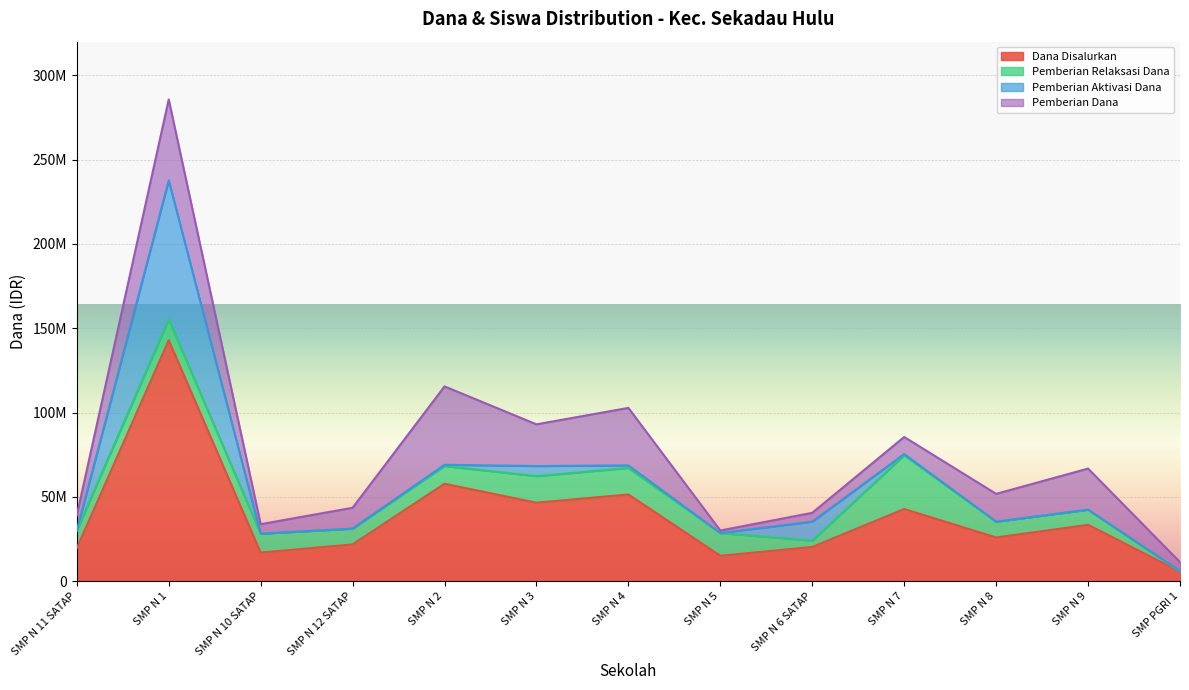

What are all the series names shown in the legend?

Dana Disalurkan, Pemberian Relaksasi Dana, Pemberian Aktivasi Dana, Pemberian Dana